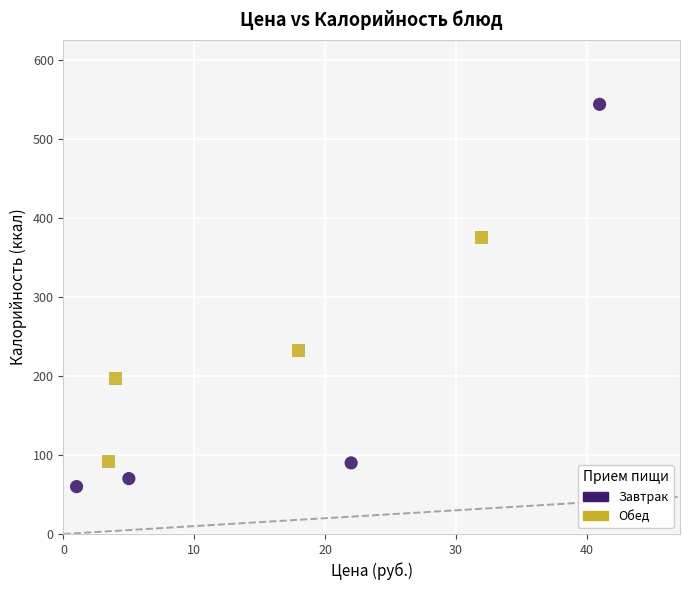

Which series has the widest spread of Y values?

Завтрак